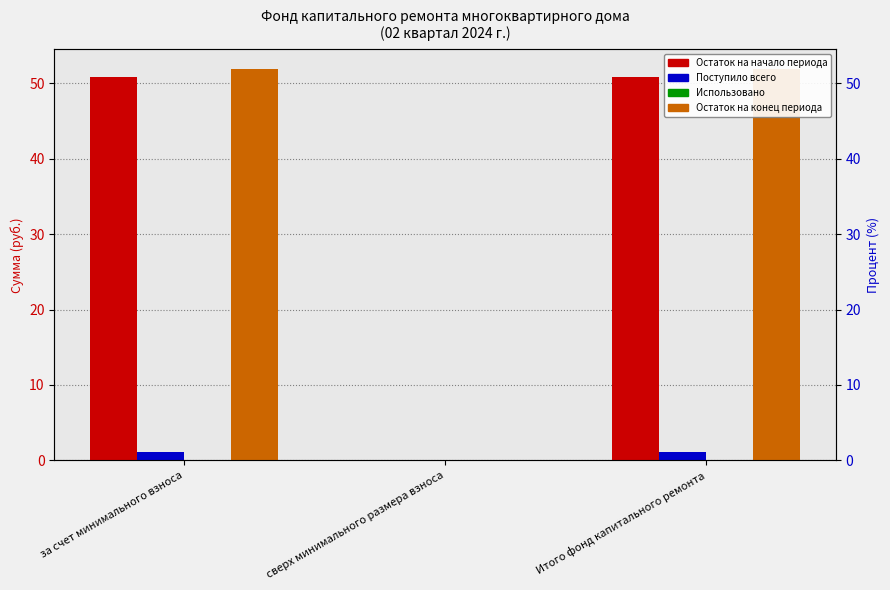

What is the sum of the Поступило всего values at за счет минимального взноса and Итого фонд капитального ремонта?

2.3